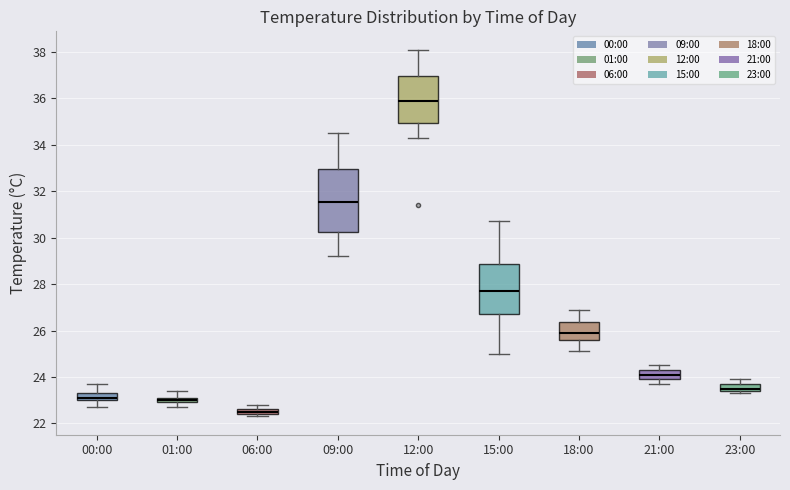

Which box's median line is the lowest?

06:00